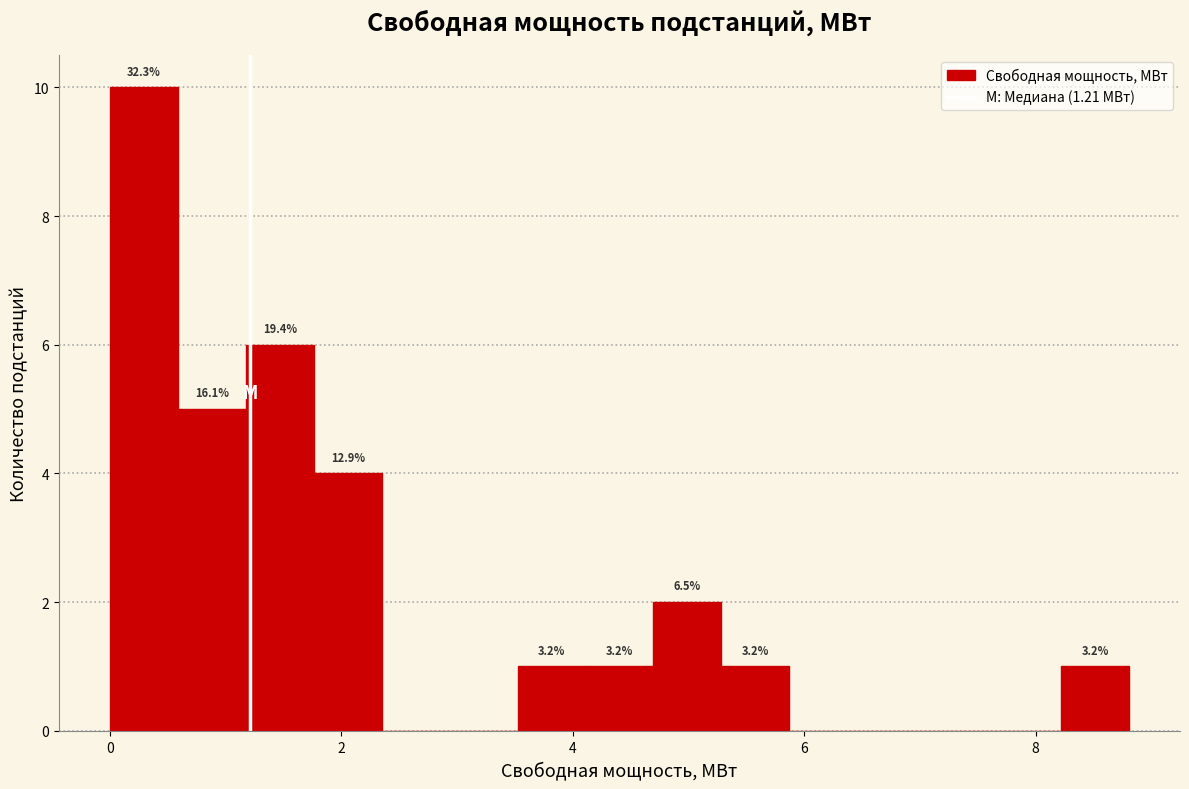

Read against the x-axis, roughly where is the centre of the tallest bar?

0.2